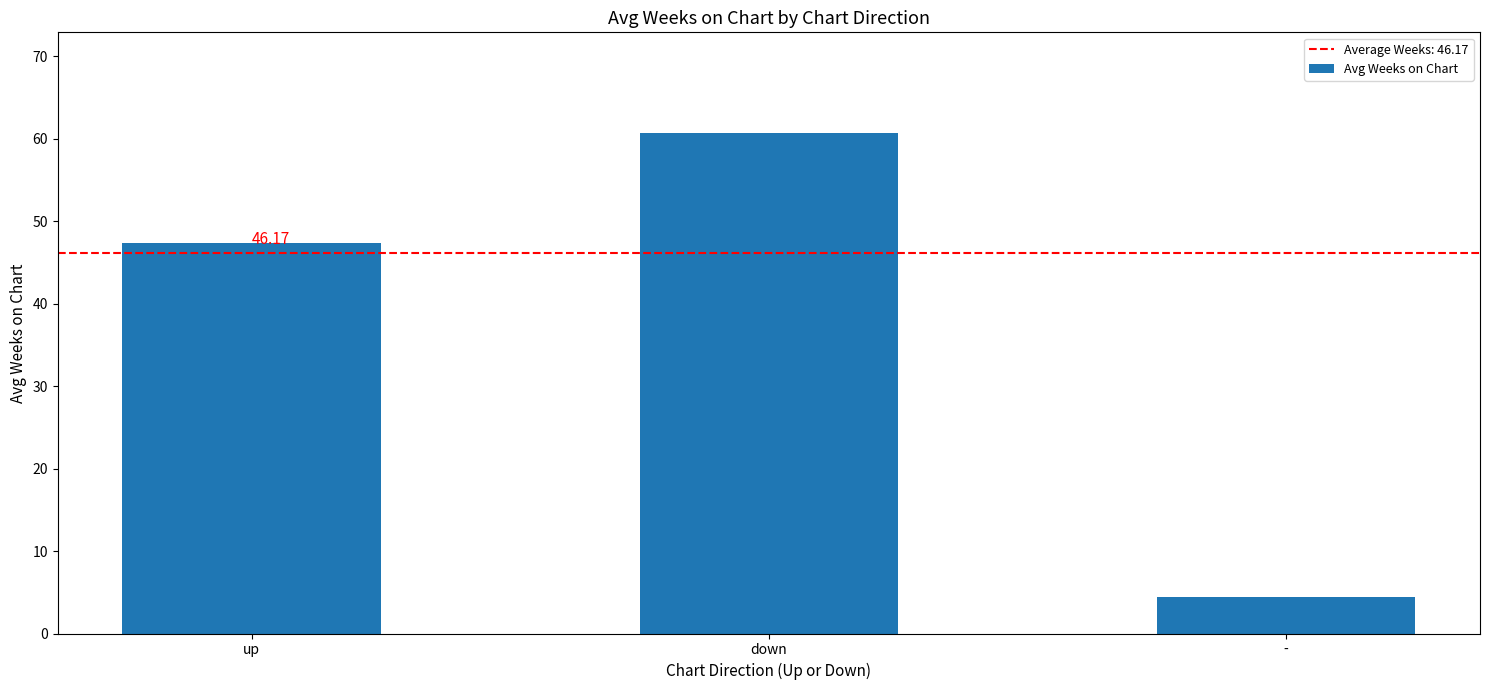

What is the sum of all values?

112.5